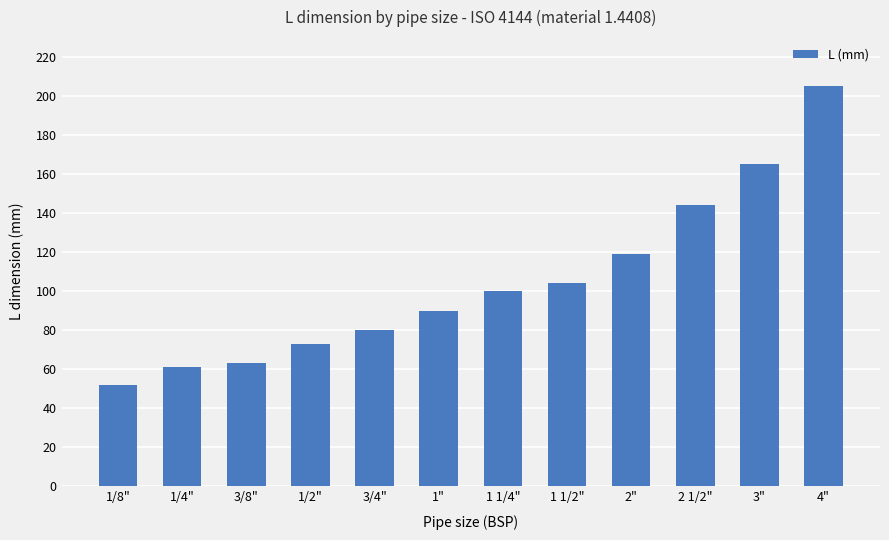

Reading left to right, list all the values displayed in this chart.

1/8"=52	1/4"=61	3/8"=63	1/2"=73	3/4"=80	1"=90	1 1/4"=100	1 1/2"=104	2"=119	2 1/2"=144	3"=165	4"=205